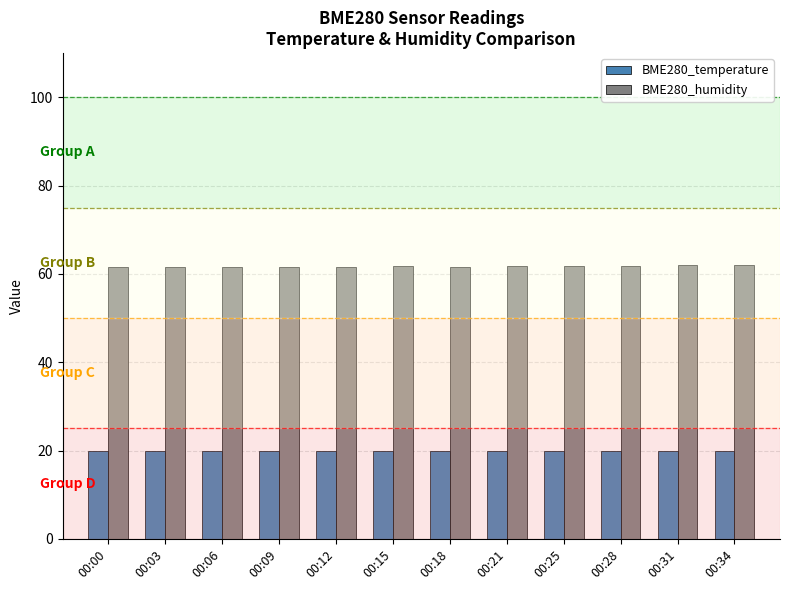

What is the lowest value of the BME280_temperature series?

19.8